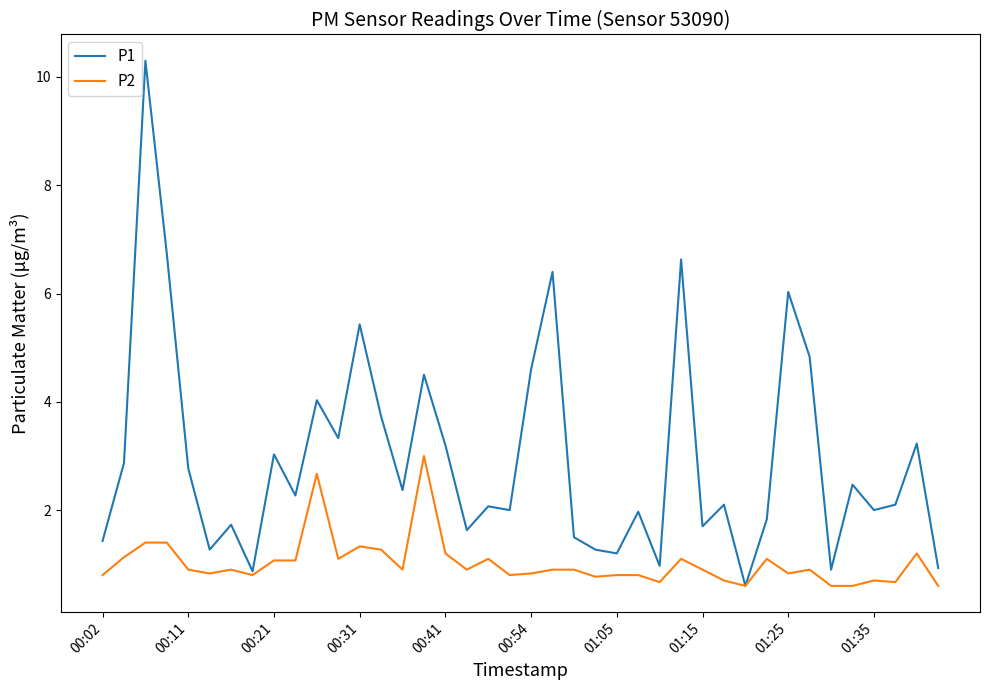

What is the minimum value shown in the chart?

0.6